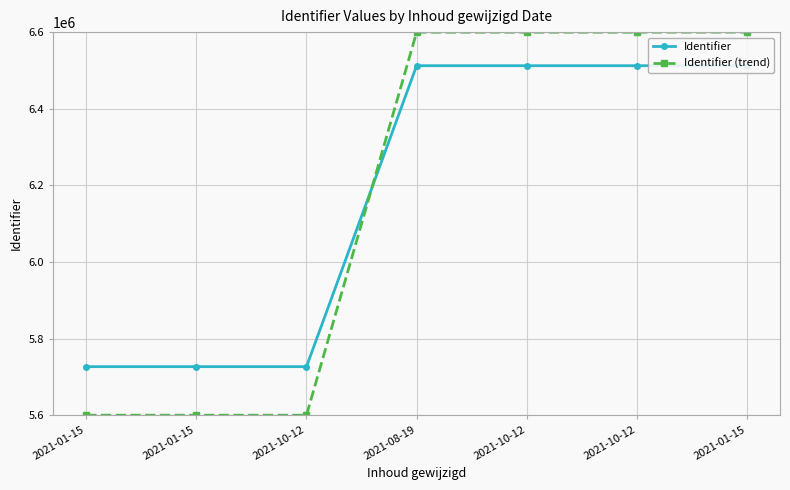

List the labels in order of Identifier value, smallest first.

2021-01-15, 2021-01-15, 2021-10-12, 2021-08-19, 2021-10-12, 2021-10-12, 2021-01-15